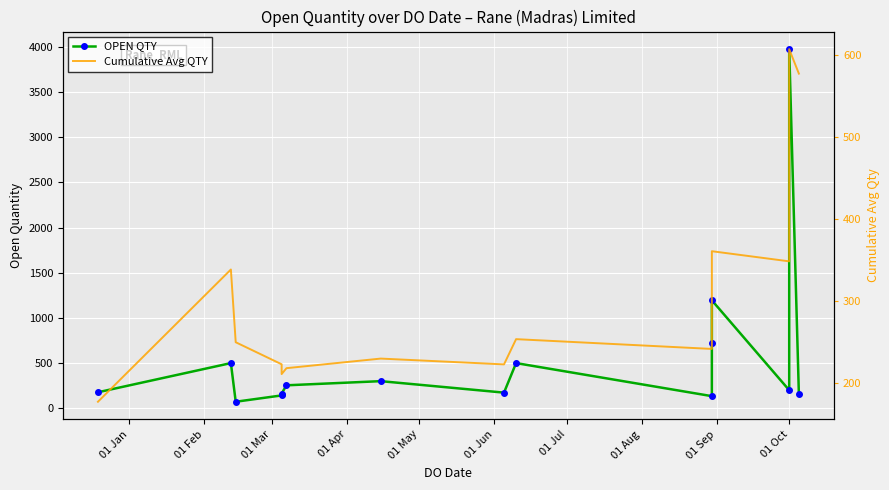

At which category does Cumulative Avg QTY reach its first local peak?

01 Feb